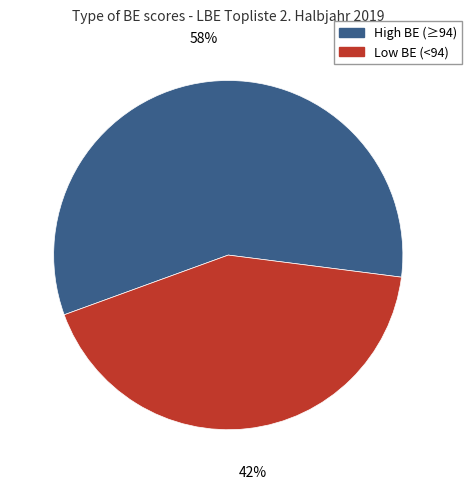

Is there a majority slice in this chart?

Yes